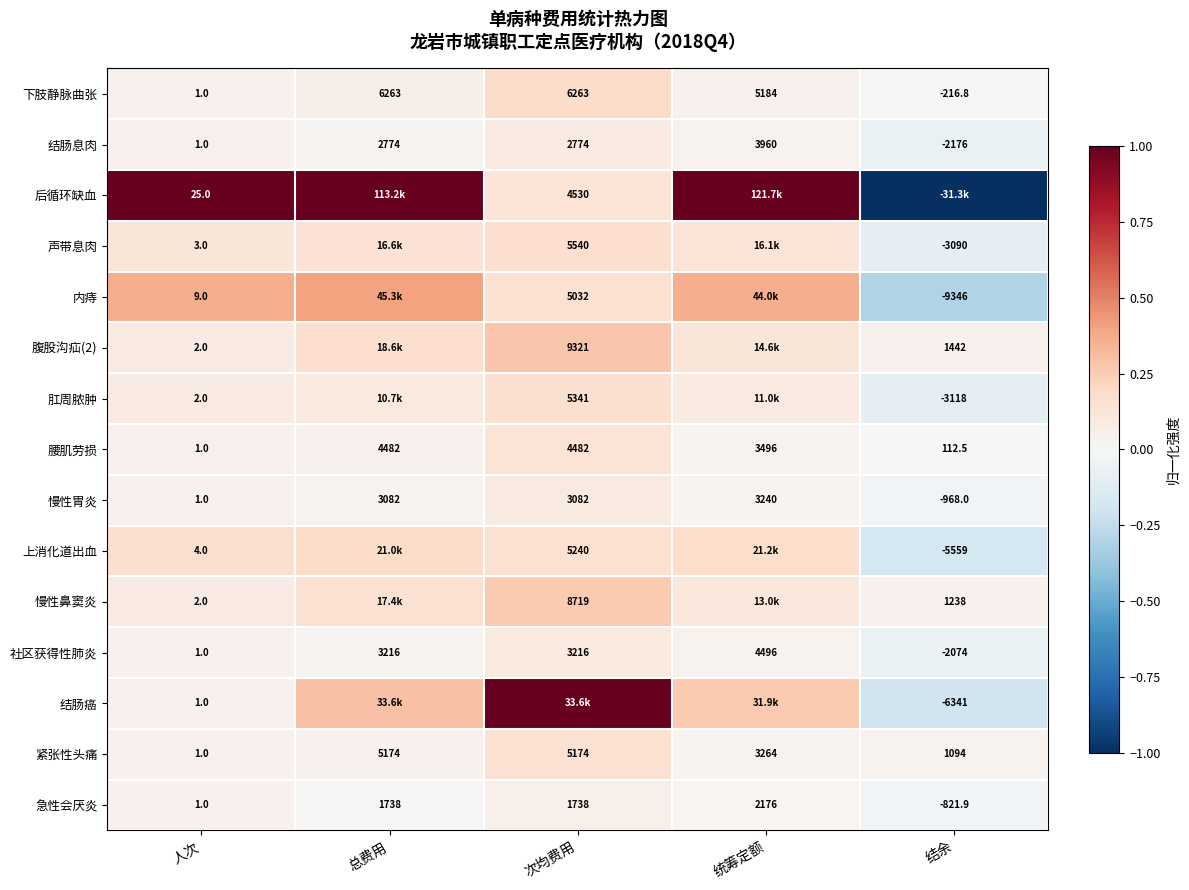

At which label does 腰肌劳损 reach its minimum?

结余